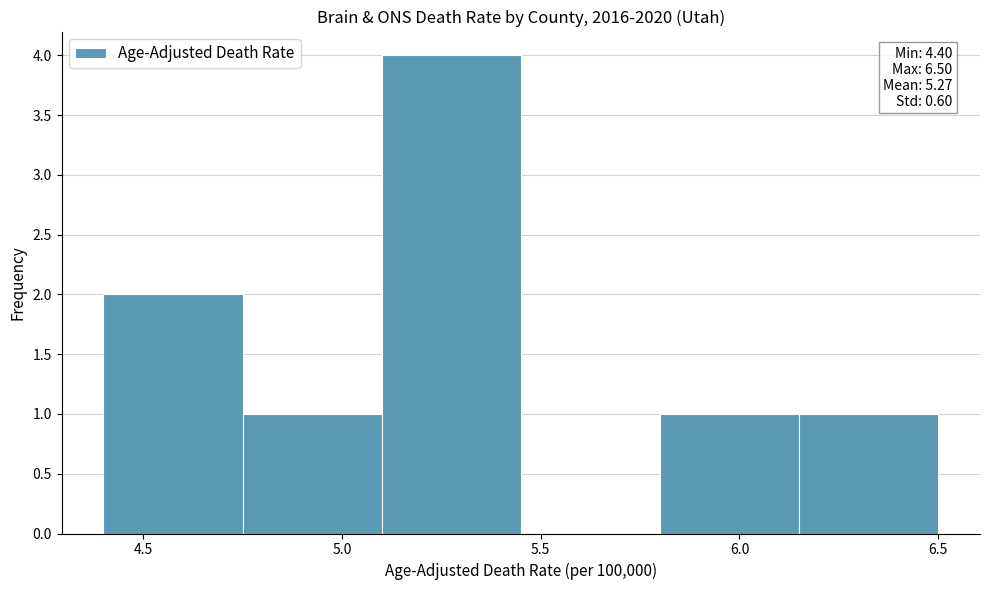

Over which range of the x-axis is the bar tallest?

5.10 to 5.45